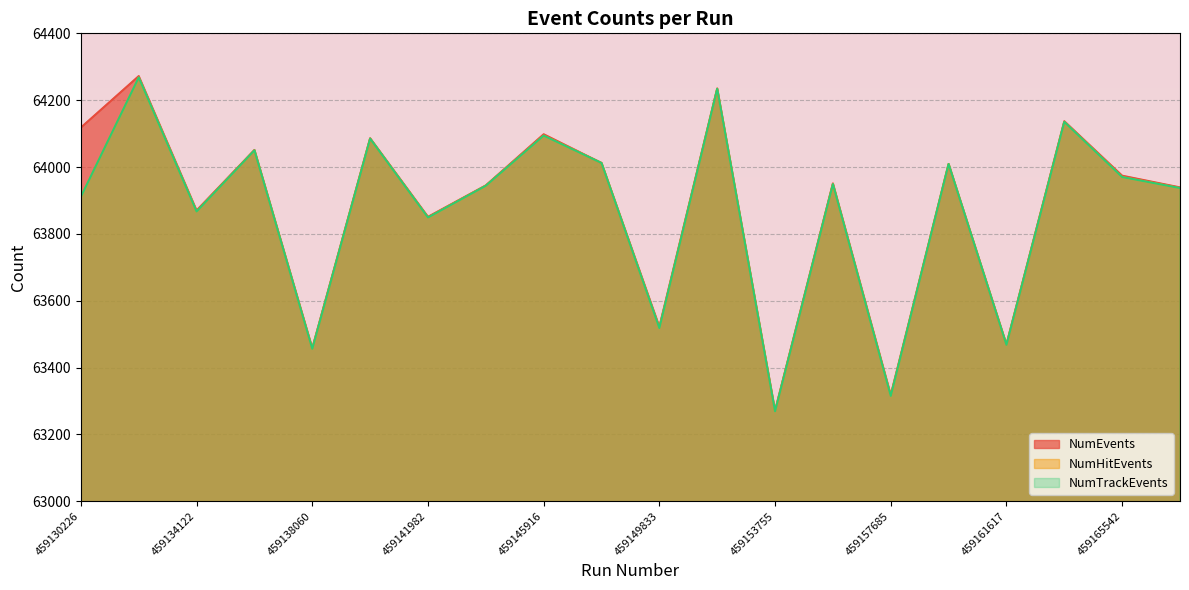

At which category is the sum across all series the highest?

459132170